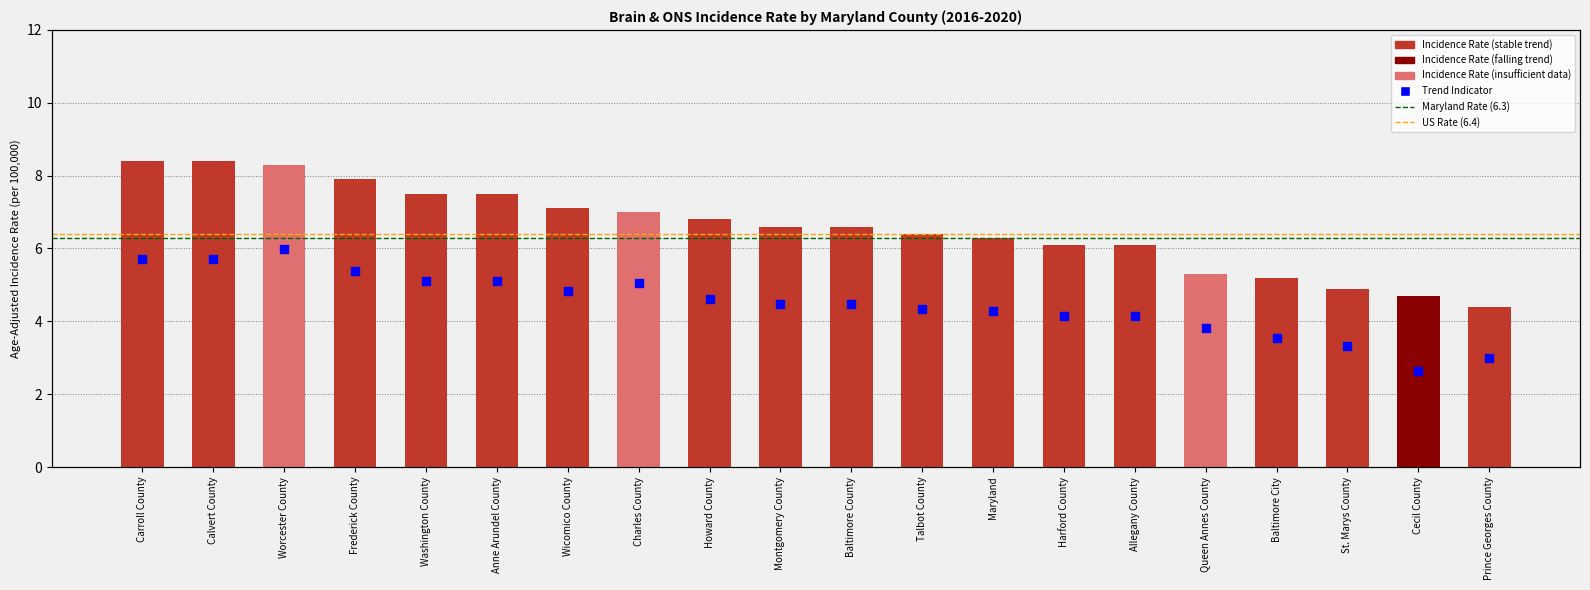

Between Cecil County and Carroll County, which is larger?

Carroll County